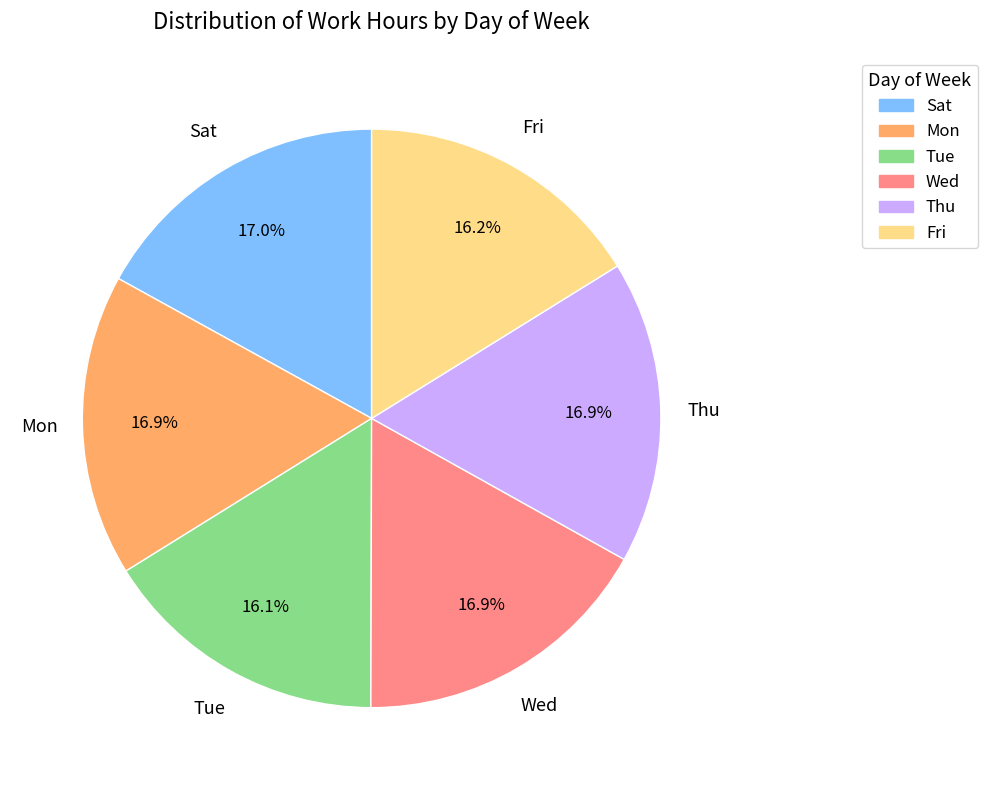

Does any single category account for the majority?

No